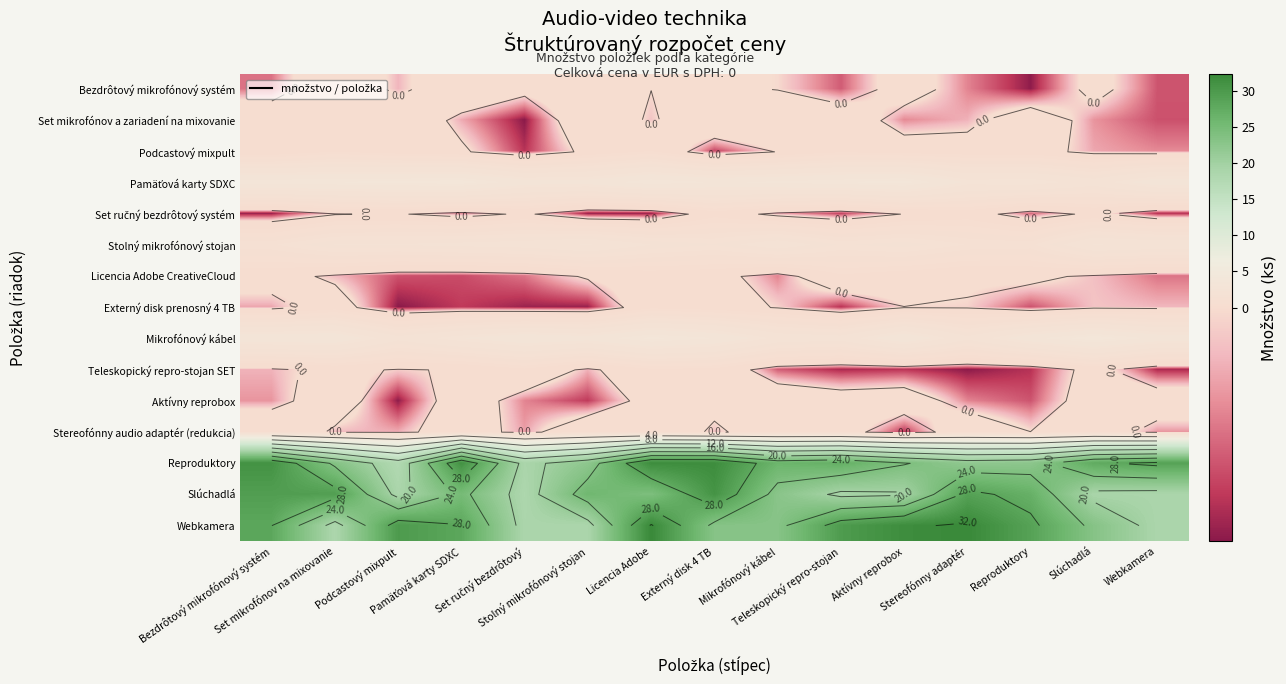

Between Webkamera and Reproduktory, which is larger?

Webkamera